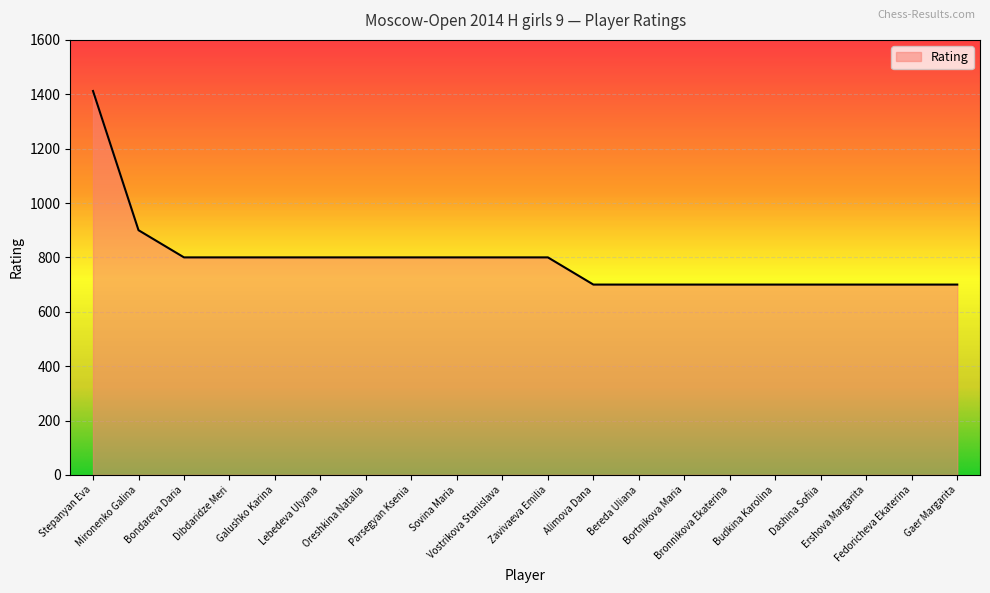

Reading right to left, extract all data points from this chart.

700	700	700	700	700	700	700	700	700	800	800	800	800	800	800	800	800	800	900	1412